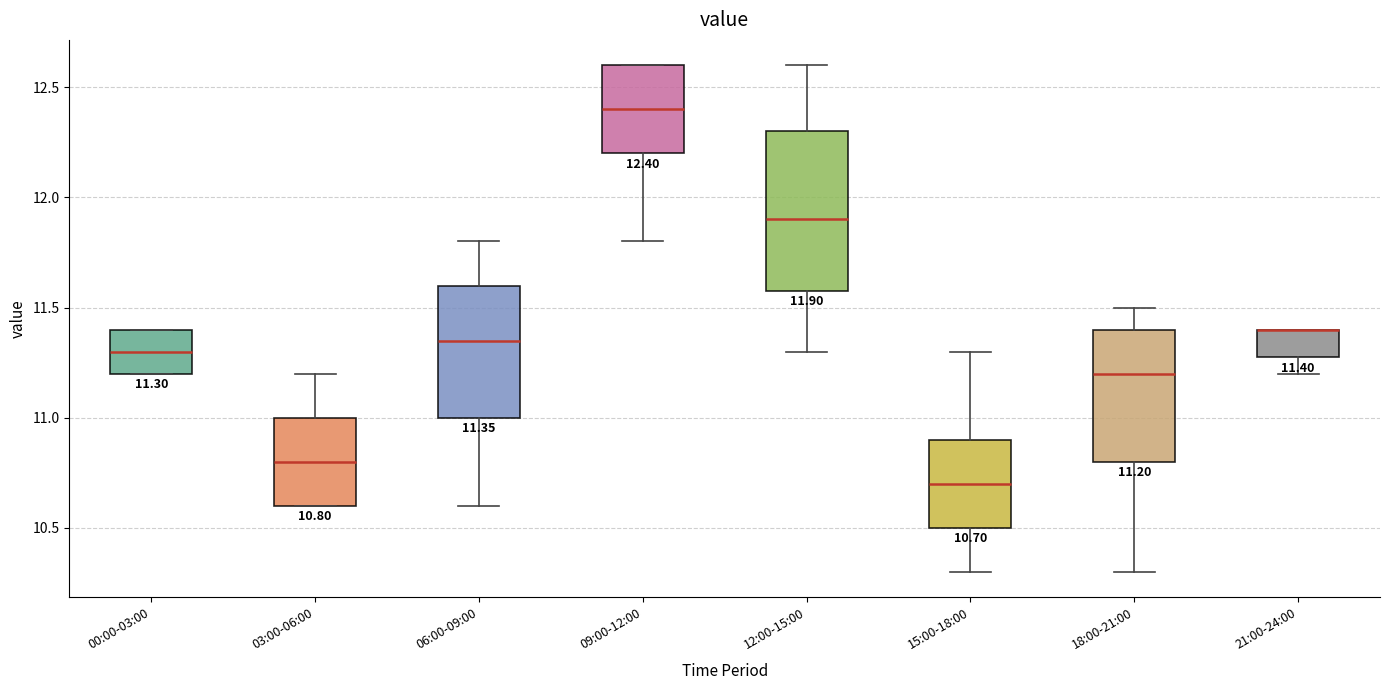

Comparing the boxes themselves (not the whiskers), which one is the tallest?

12:00-15:00